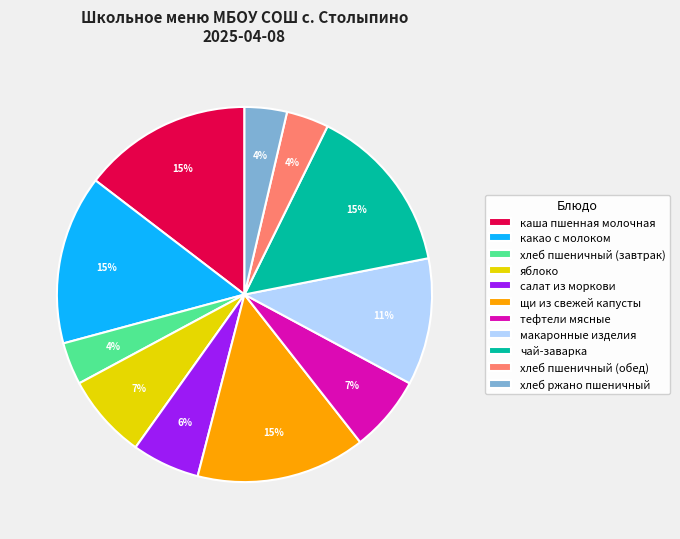

Count the number of slices in the pie.

11